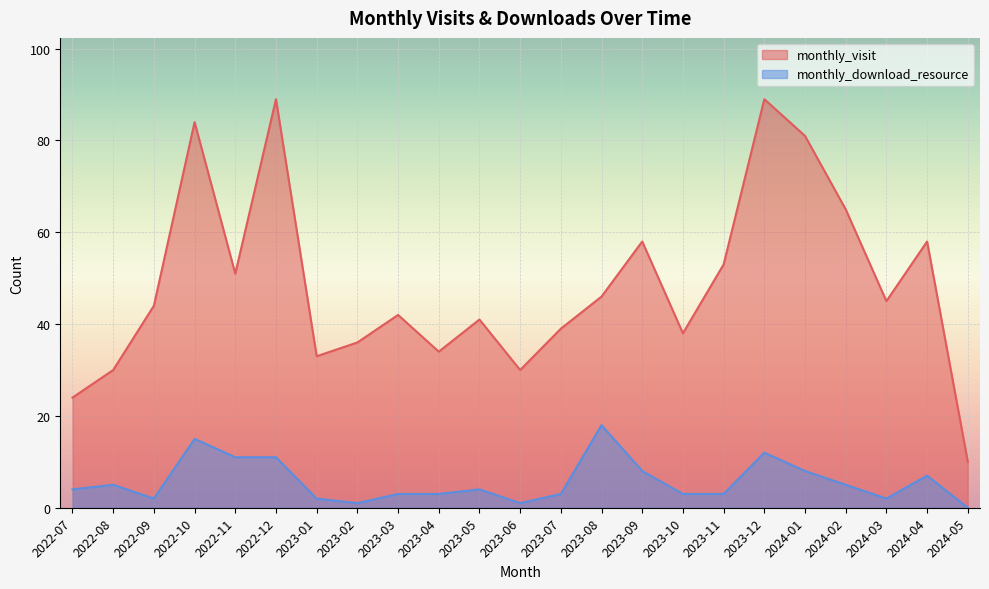

What is the value of the monthly_visit point at the 20th from the left?

65